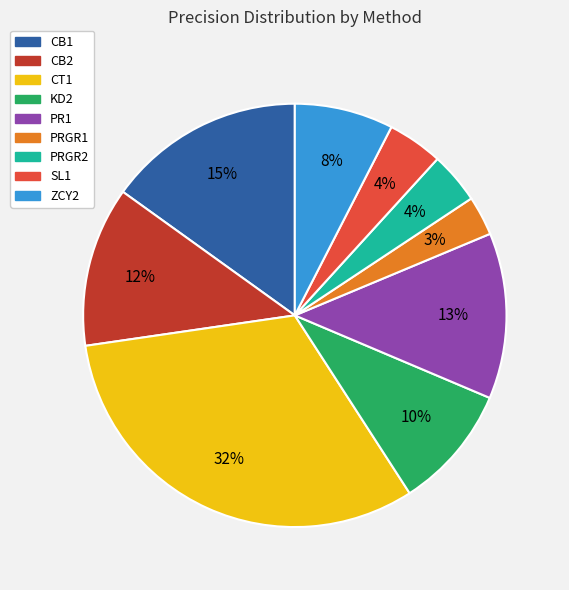

Do CT1 and KD2 together represent more than half of the pie?

No